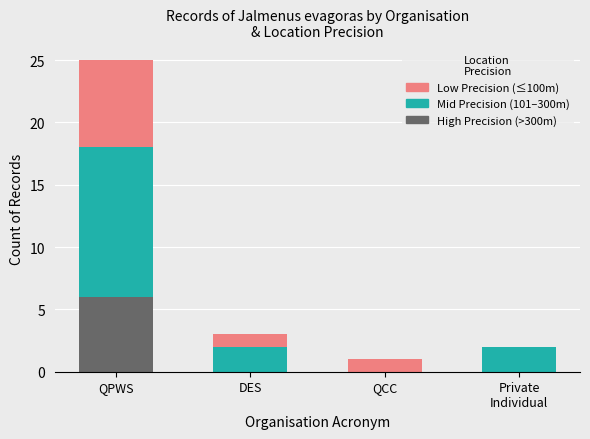

Are the bars horizontal?

No